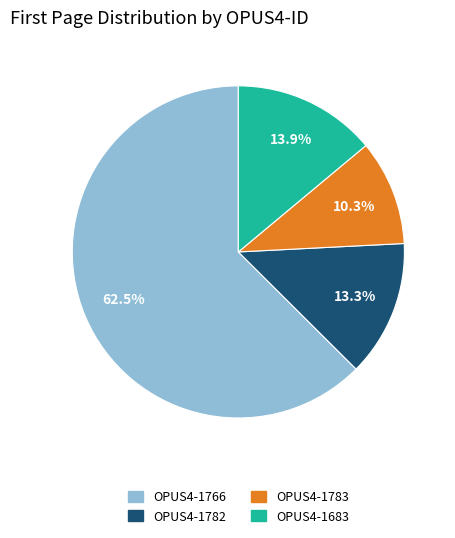

Count the number of slices in the pie.

4